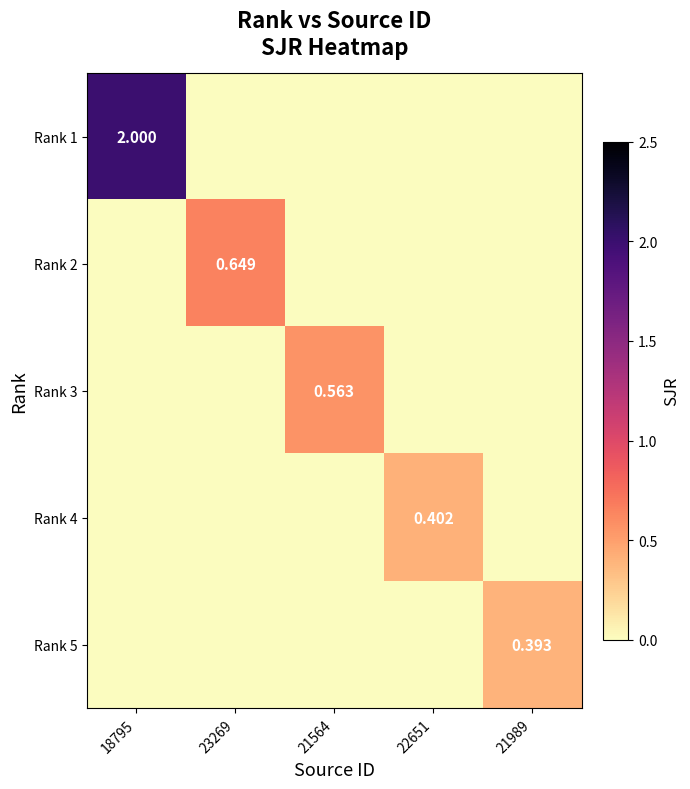

At how many categories does at least one series exceed 1?

1